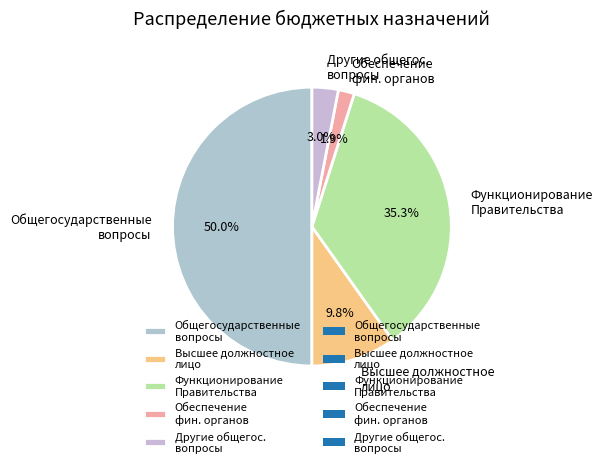

Which category has the biggest portion of the pie?

Общегосударственные вопросы